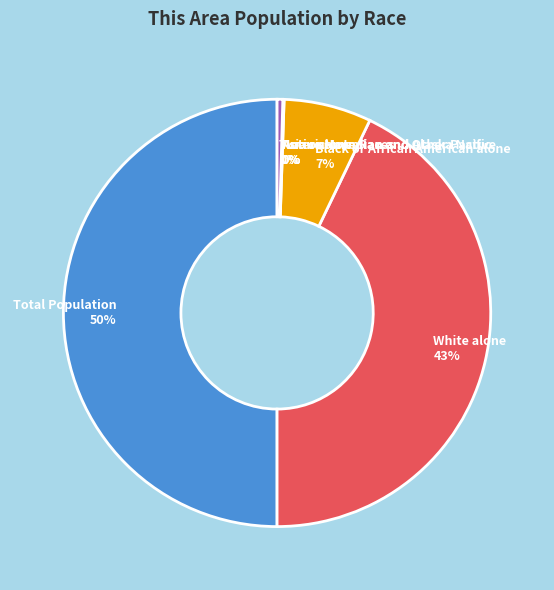

To the nearest percent, what is the average slice percentage?

14%